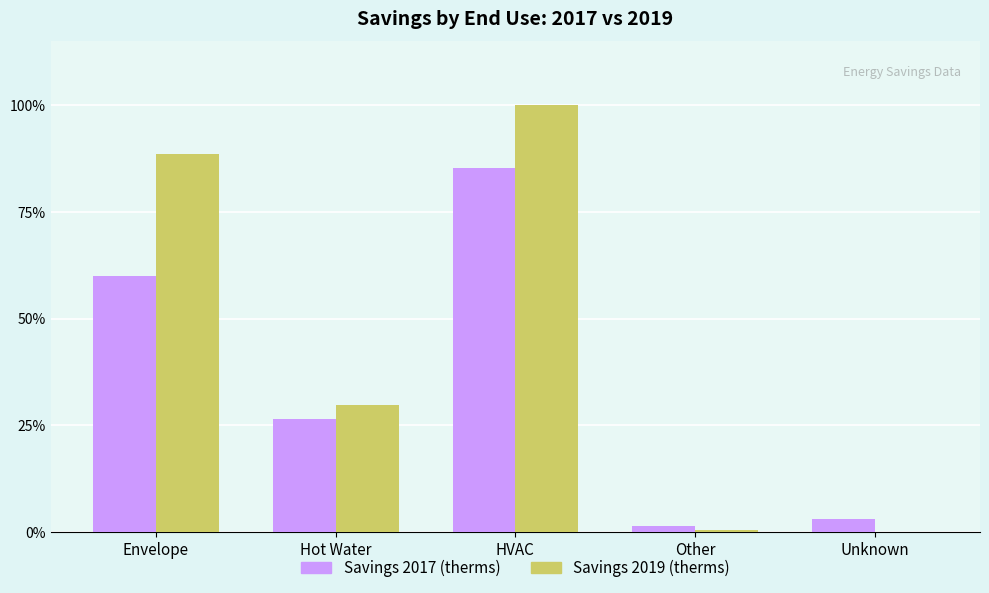

Does the chart contain stacked bars?

No